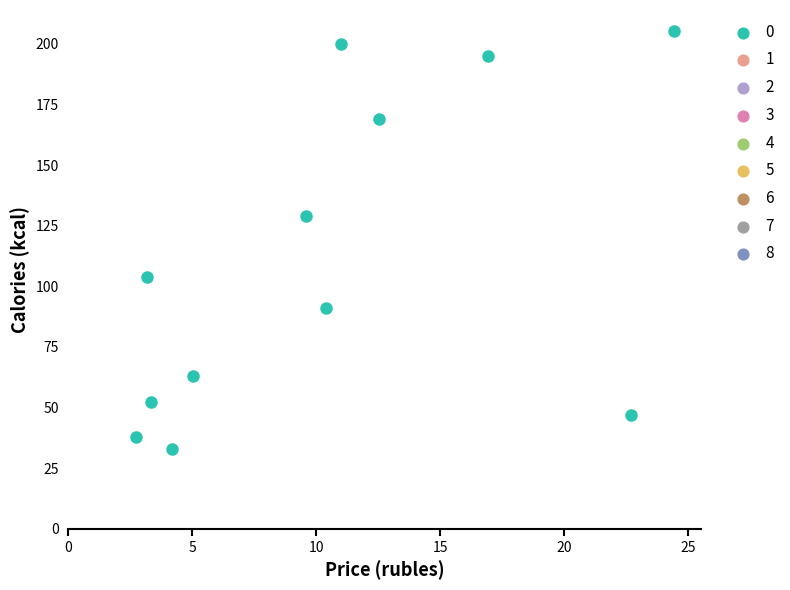

What Y value in the scatter plot is closest to 119?

128.8